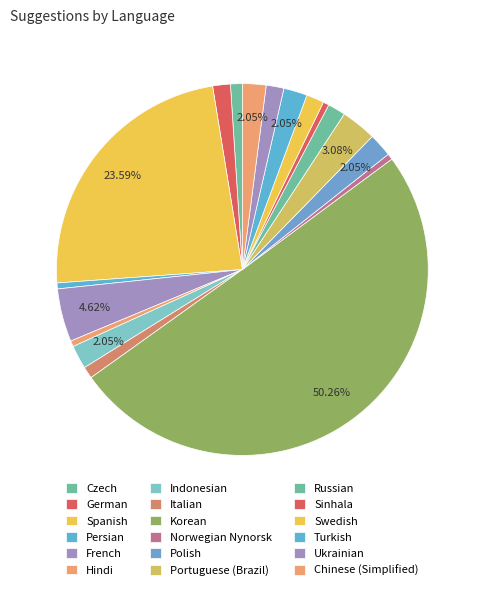

What is the majority slice?

Korean